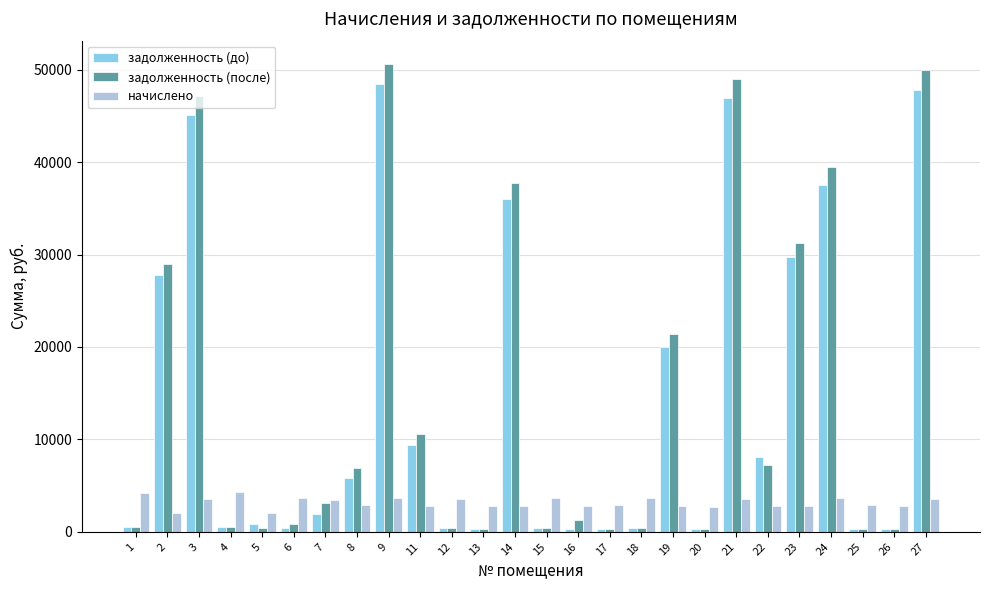

How many categories are shown in the chart?

26